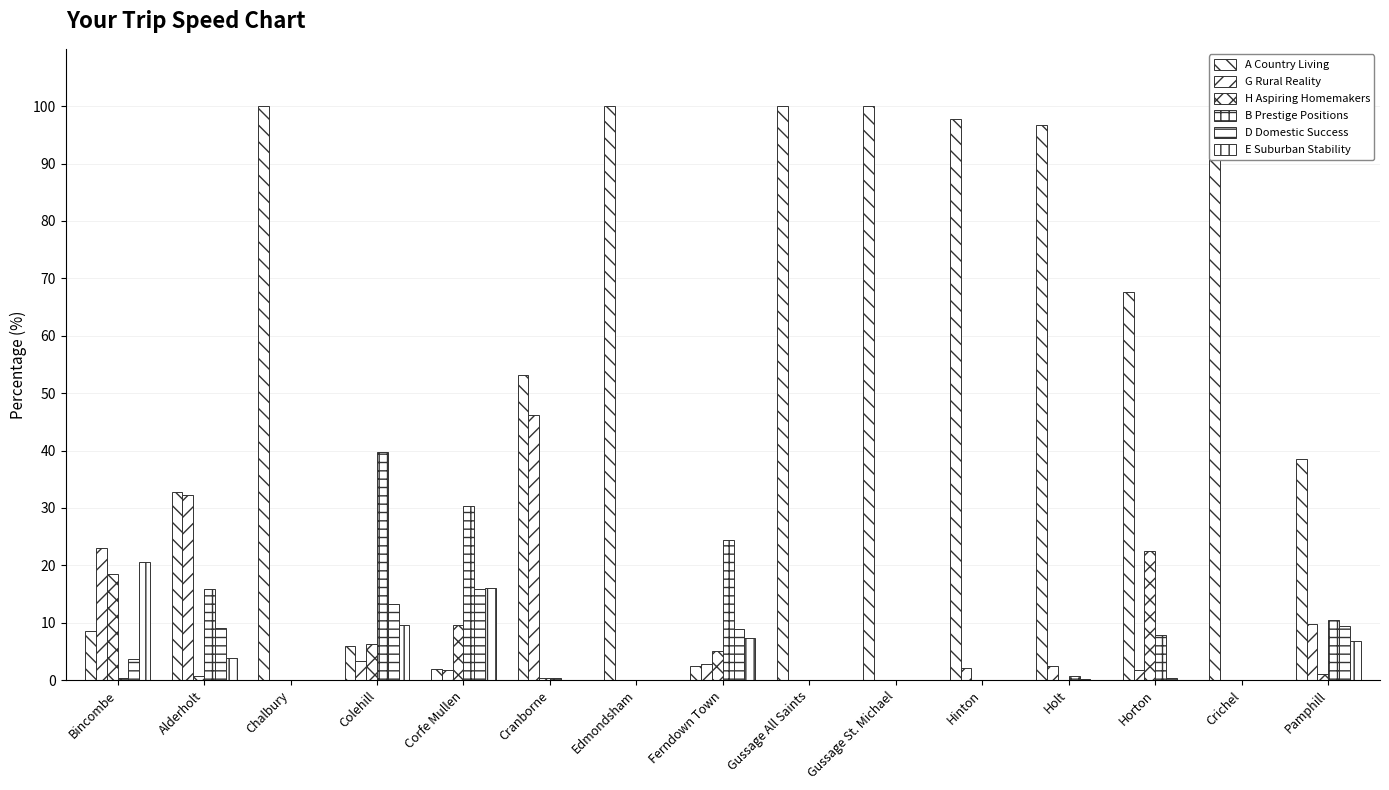

Reading left to right, transcribe all the data shown in this chart.

A Country Living: 8.6	32.8	100.0	6.0	1.9	53.1	100.0	2.5	100.0	100.0	97.8	96.7	67.7	100.0	38.6
G Rural Reality: 22.9	32.3	0.0	3.4	1.7	46.3	0.0	2.8	0.0	0.0	2.2	2.4	1.7	0.0	9.8
H Aspiring Homemakers: 18.4	0.7	0.0	6.2	9.6	0.3	0.0	5.0	0.0	0.0	0.0	0.0	22.4	0.0	1.0
B Prestige Positions: 0.4	15.9	0.0	39.8	30.3	0.3	0.0	24.5	0.0	0.0	0.0	0.7	7.8	0.0	10.5
D Domestic Success: 3.7	9.0	0.0	13.3	15.8	0.0	0.0	9.0	0.0	0.0	0.0	0.2	0.3	0.0	9.5
E Suburban Stability: 20.5	3.8	0.0	9.6	16.0	0.0	0.0	7.4	0.0	0.0	0.0	0.0	0.0	0.0	6.9